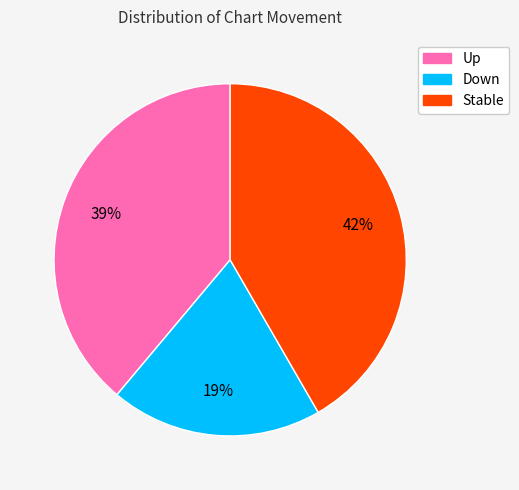

To the nearest percent, what is the average slice percentage?

33%